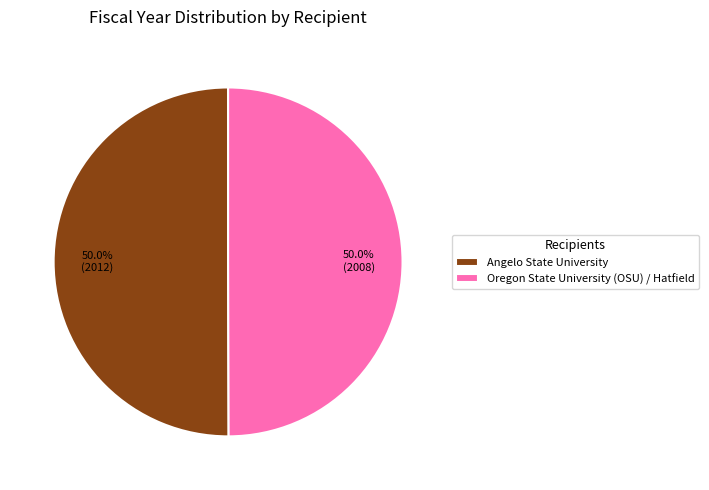

Approximately how many times larger is the value at Angelo State University compared to Oregon State University (OSU) / Hatfield?

1.0